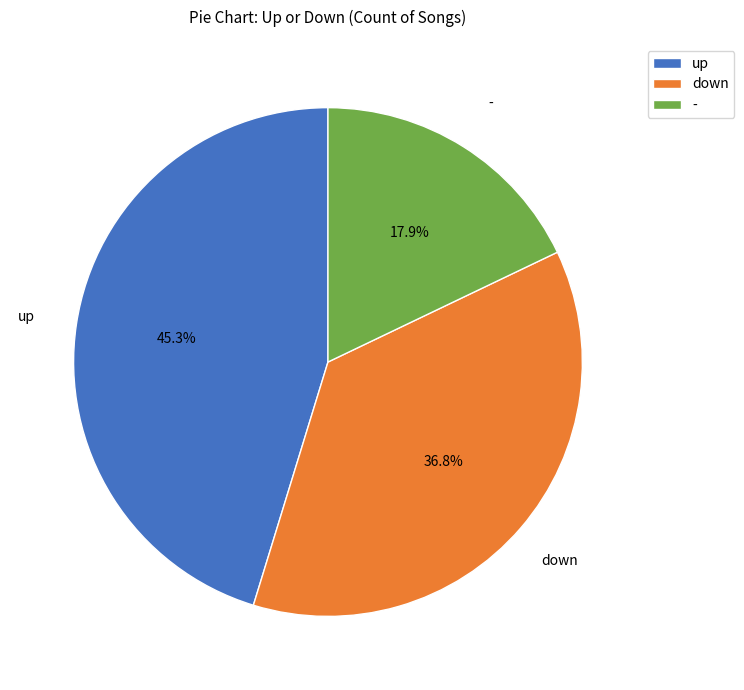

Is there any slice that represents more than half of the pie?

No